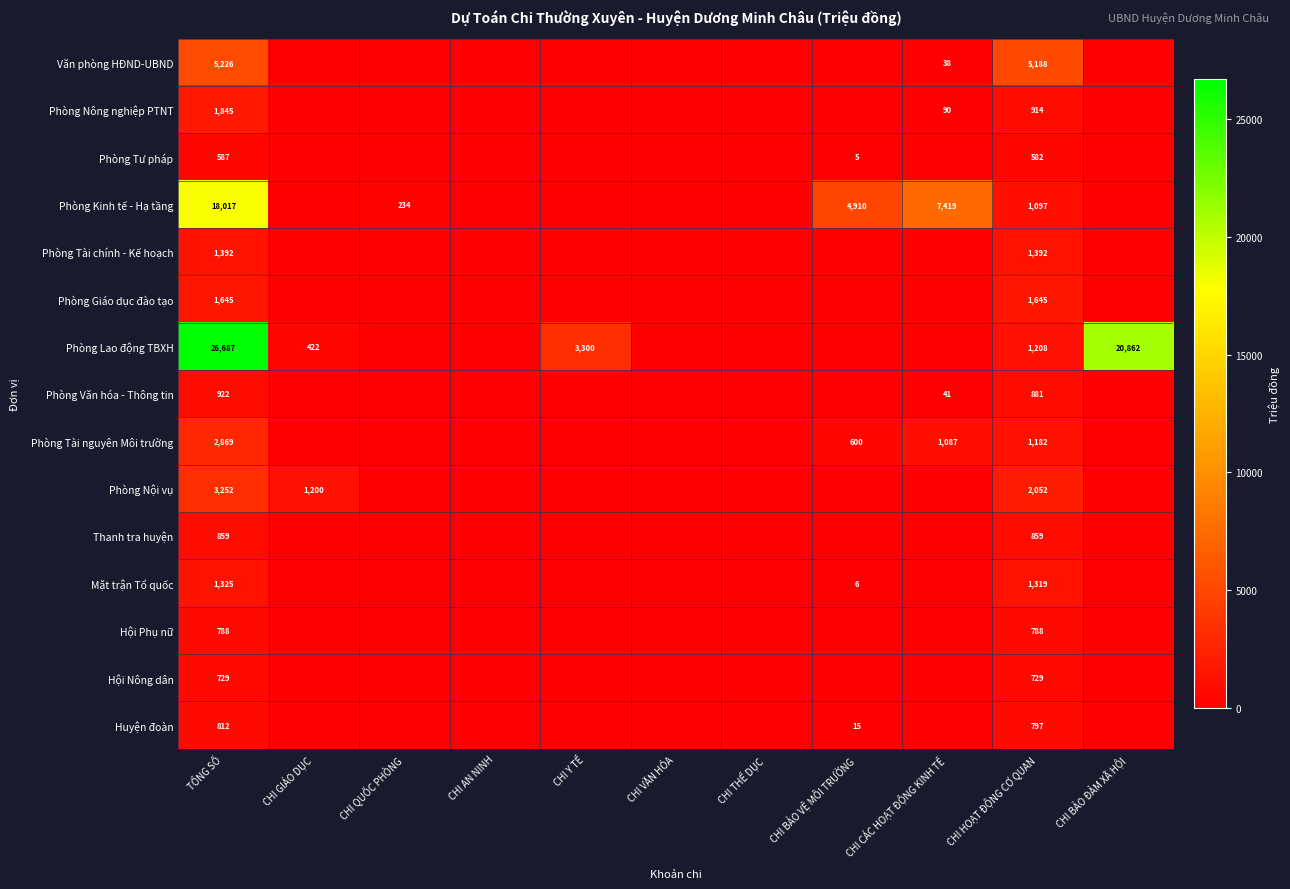

What is the spread (max minus min) of values at CHI HOẠT ĐỘNG CƠ QUAN?

4606